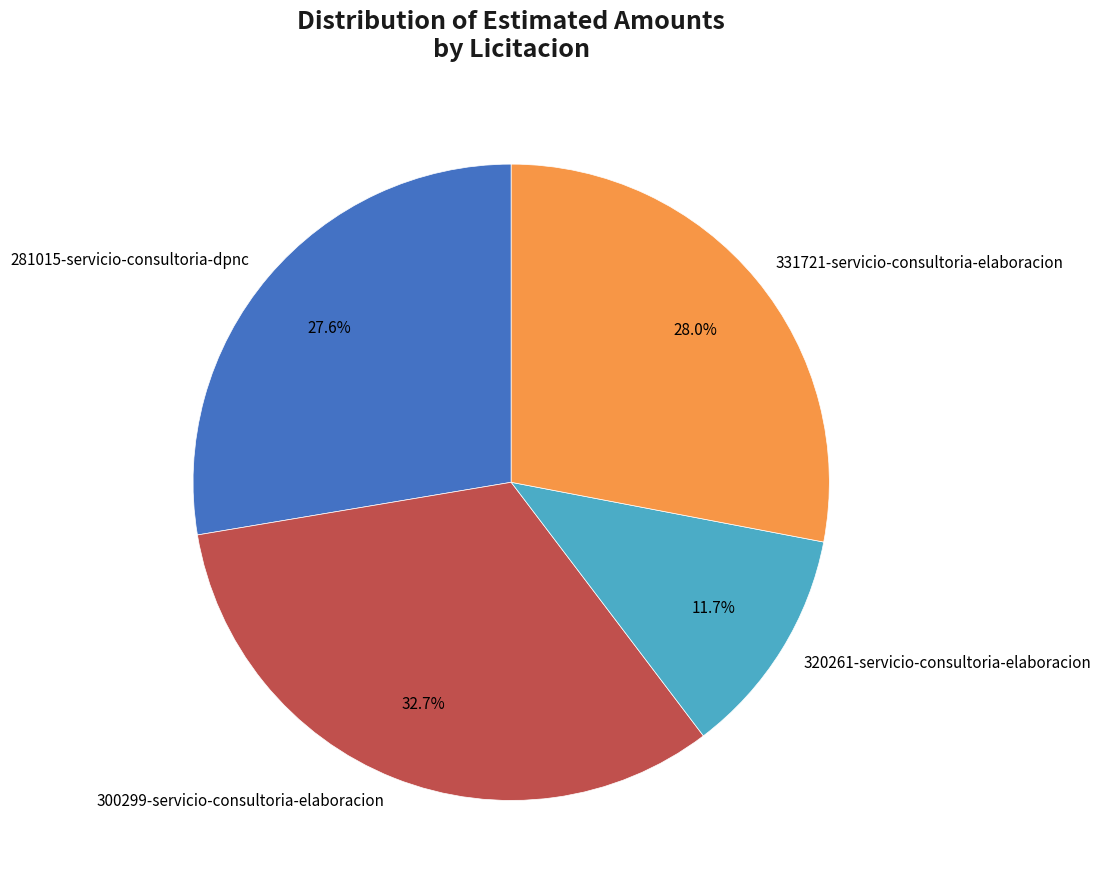

How much of the chart is everything except 300299-servicio-consultoria-elaboracion?

67.3%